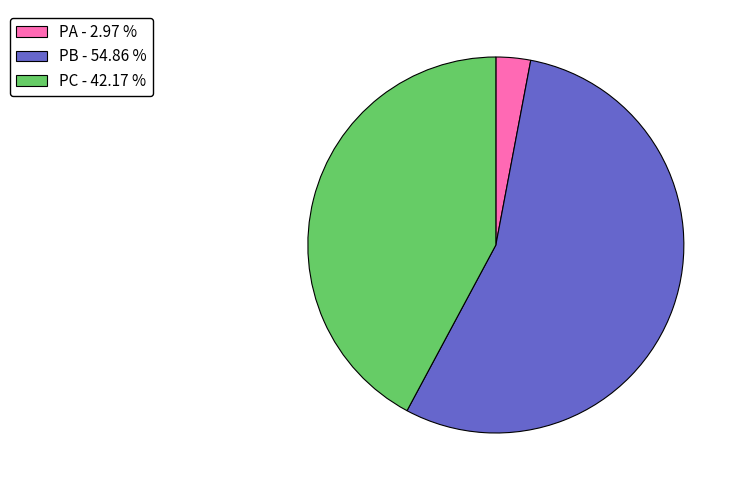

Is PA the majority of the pie?

No